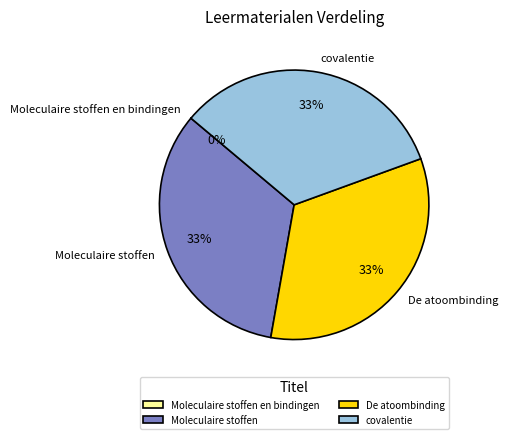

True or false: Moleculaire stoffen accounts for 33% of the total.

True